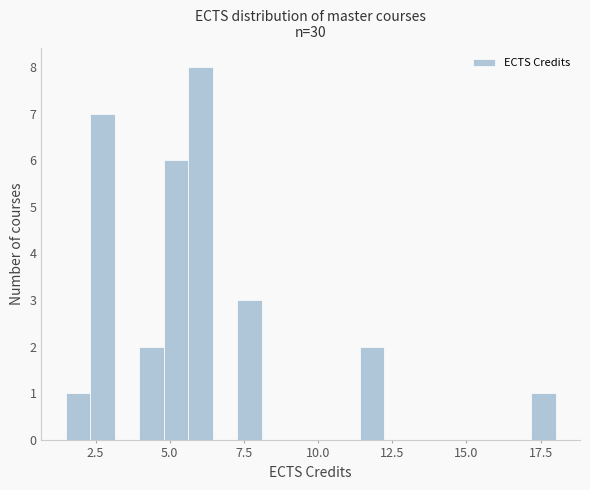

Read against the x-axis, roughly where is the centre of the tallest bar?

6.0